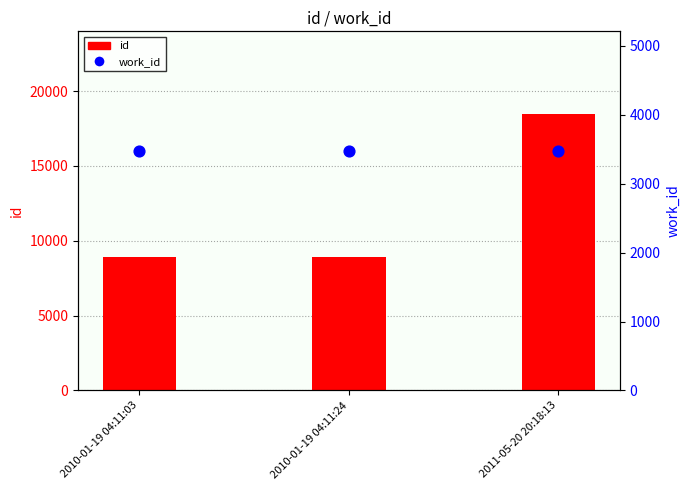

At how many categories does at least one series exceed 12855?

1